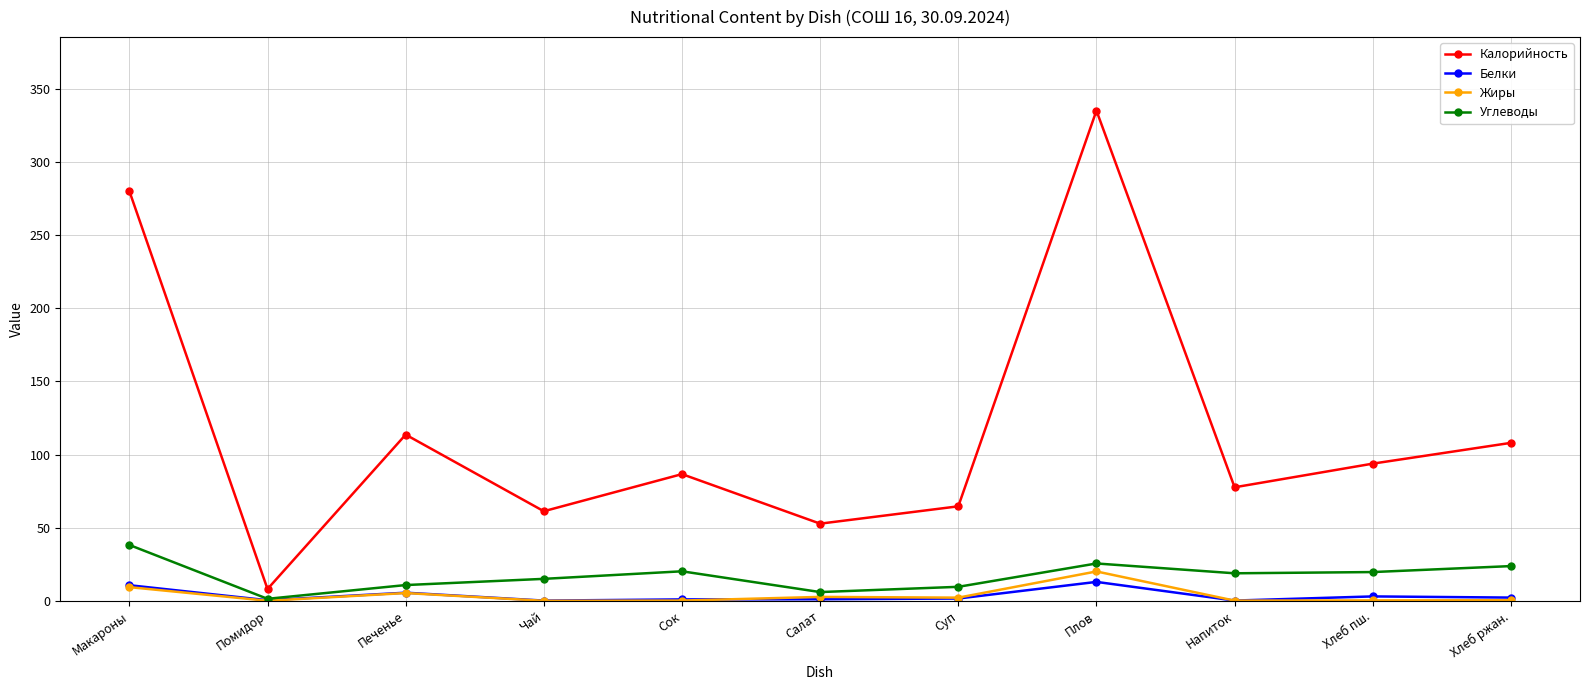

What is the label of the 7th point from the right?

Сок